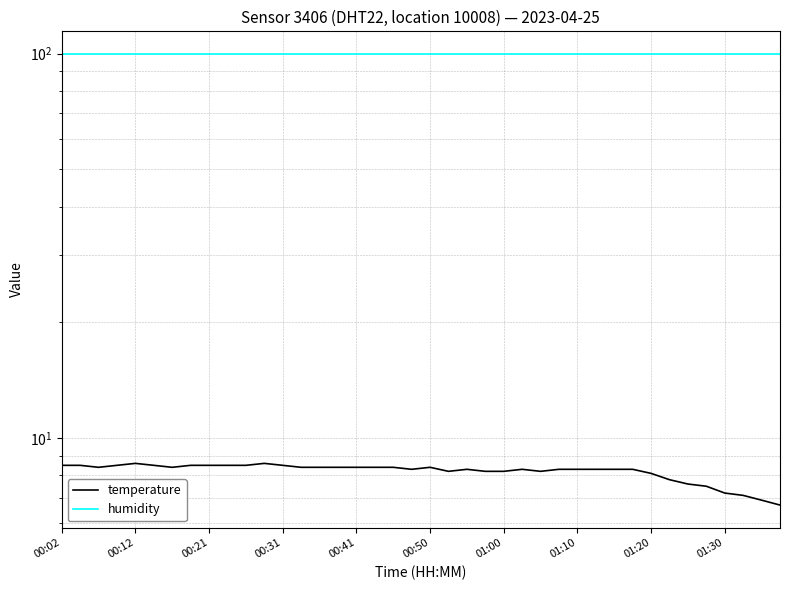

List the series in order of their overall mean, lowest first.

temperature, humidity